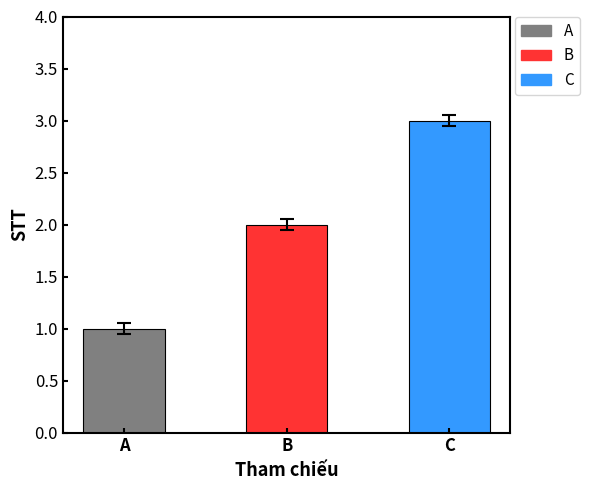

List the labels in order of value, smallest first.

A, B, C